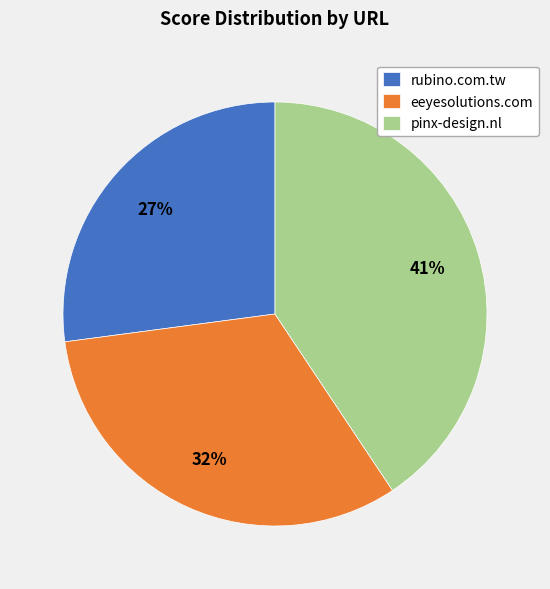

Between rubino.com.tw and pinx-design.nl, which is larger?

pinx-design.nl